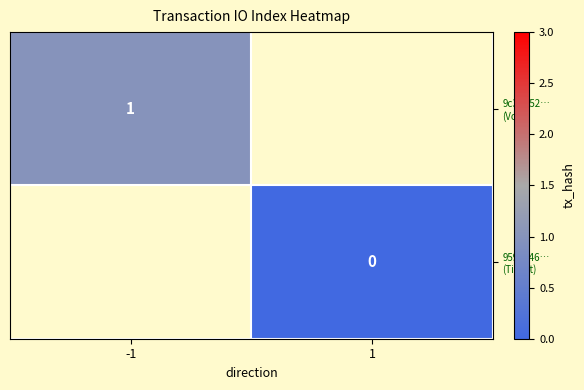

True or false: 959c146… (Ticket) has a value of 0.0 at 1.

True